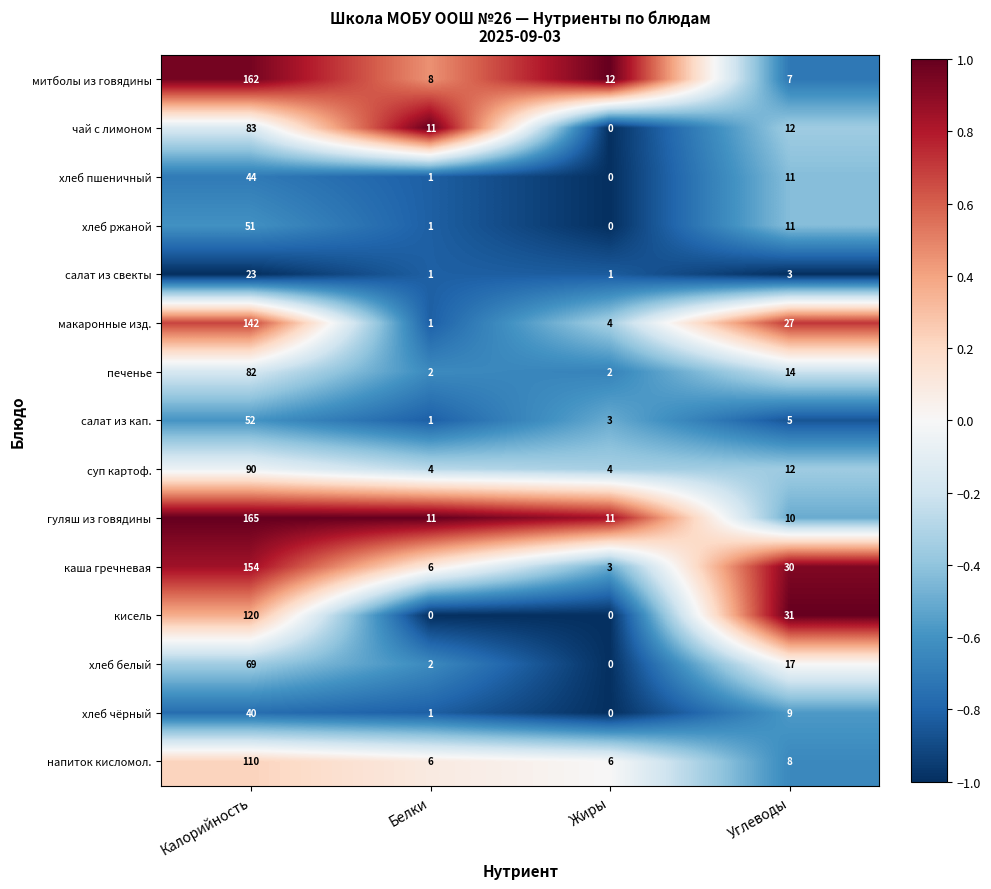

At which category is the sum across all series the highest?

Калорийность